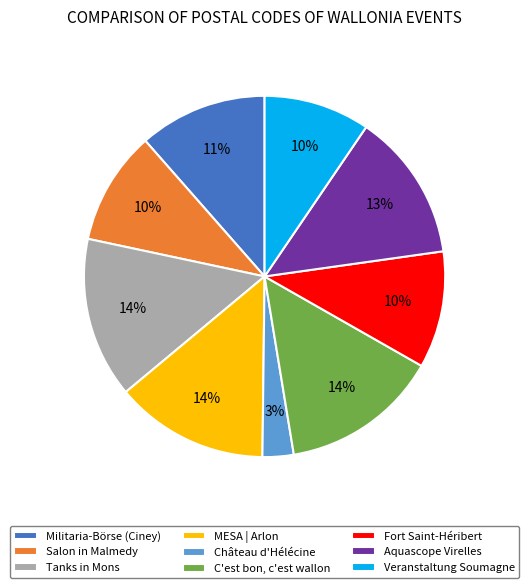

Which category has the smallest portion of the pie?

Château d'Hélécine